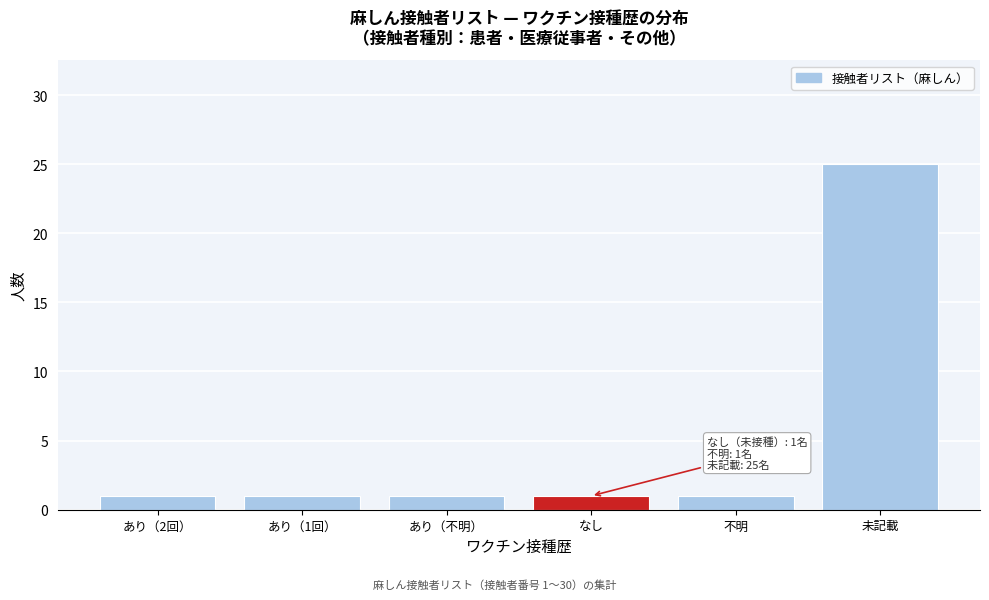

Reading right to left, list all the values displayed in this chart.

25	1	1	1	1	1